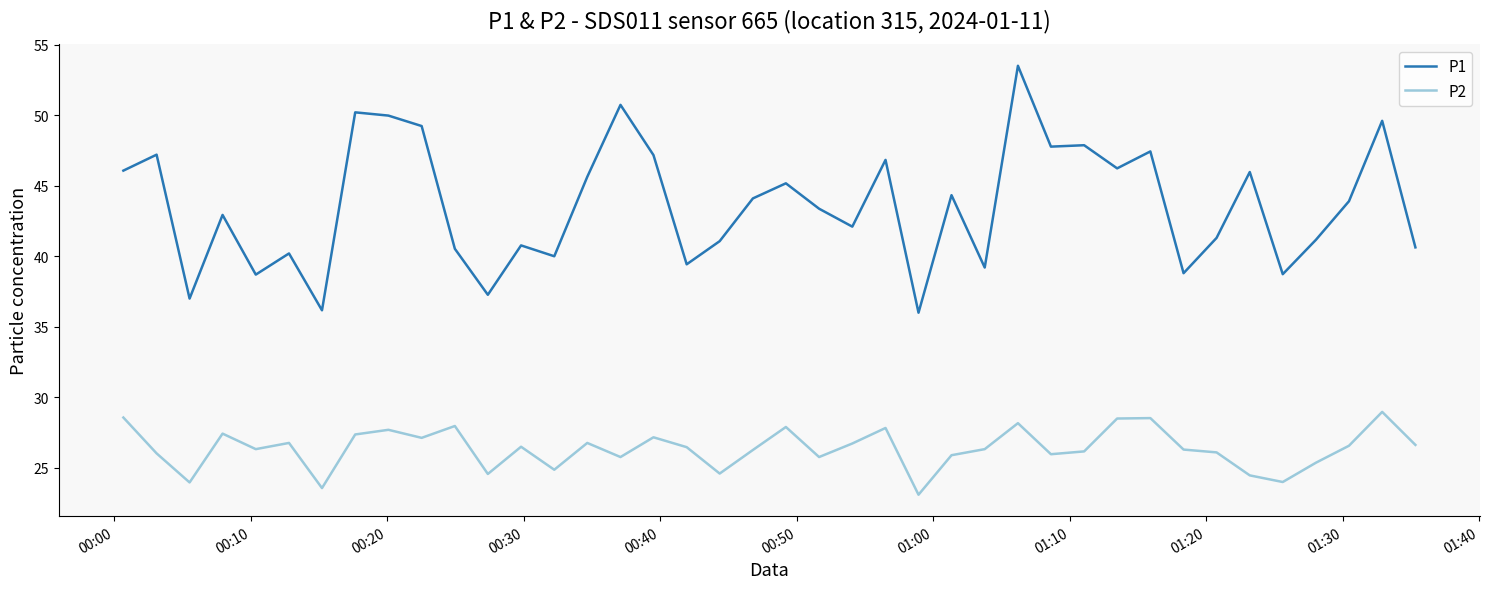

Does the chart have visible grid lines?

No